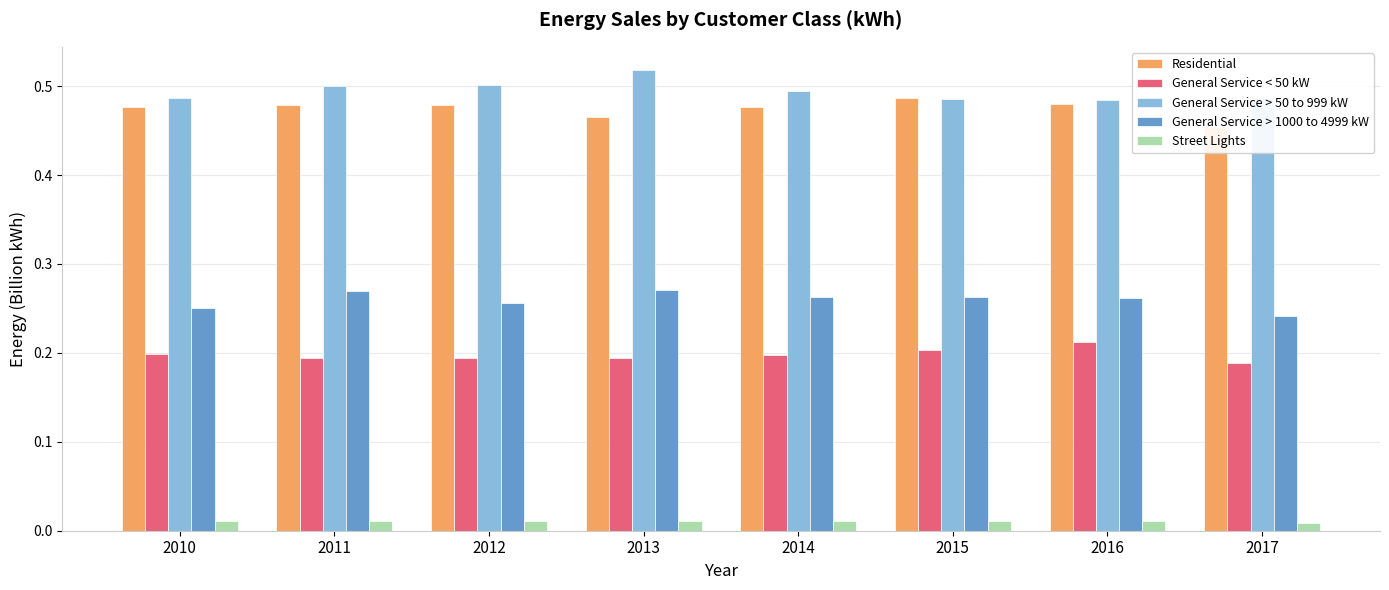

What value does the General Service < 50 kW series have at 2016?

0.2